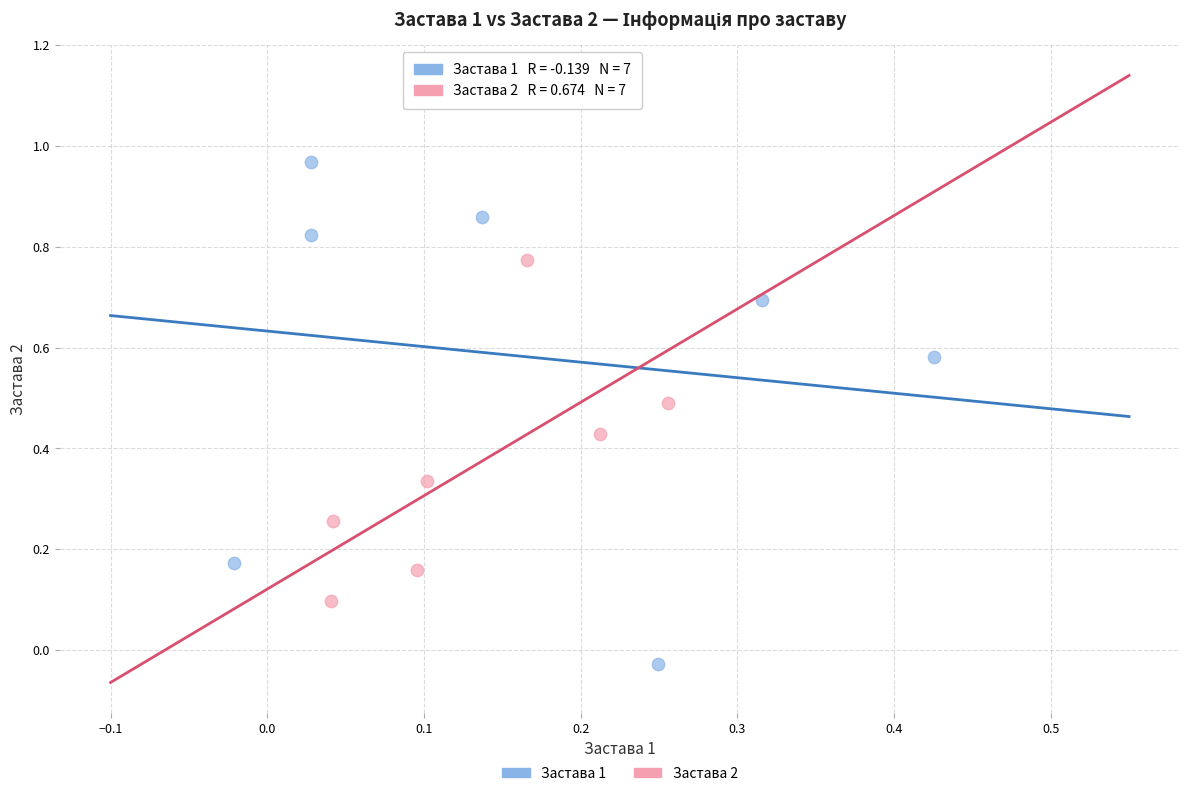

Which series contains the highest Y value?

Застава 1